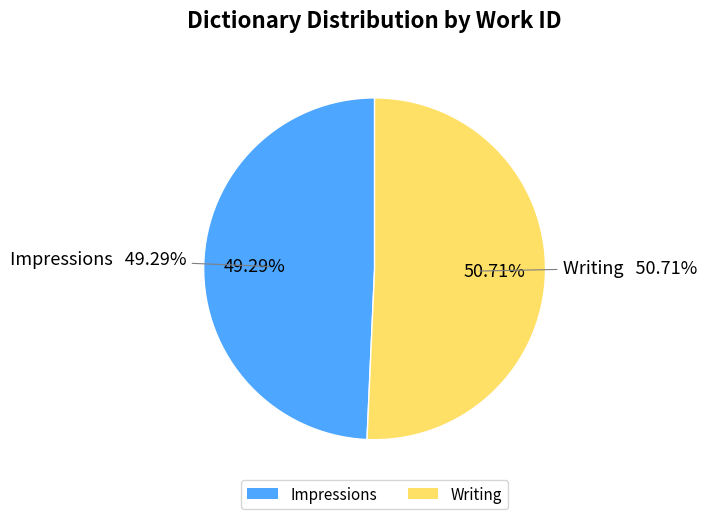

Does any single category account for the majority?

Yes